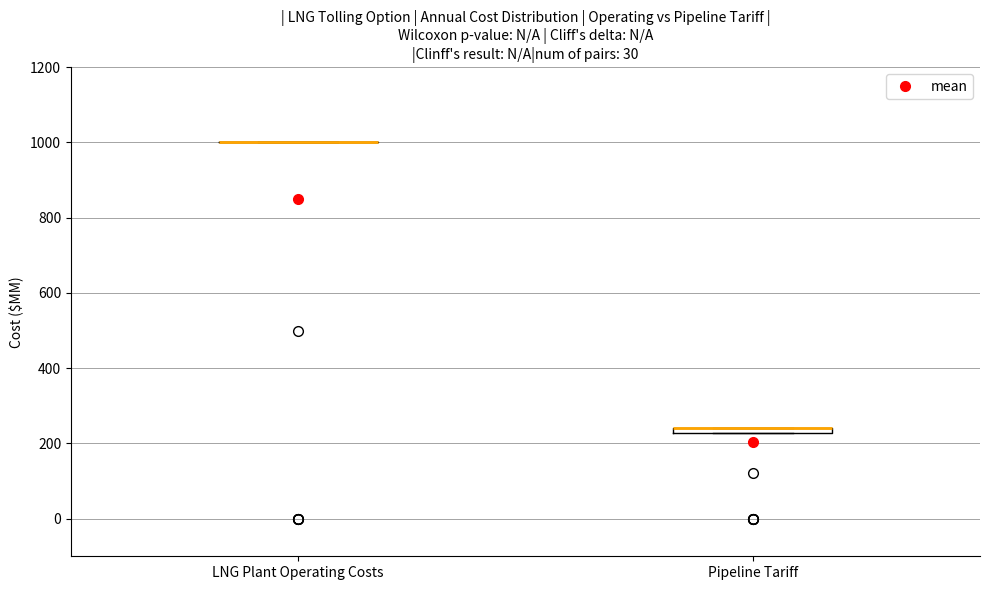

Where is the upper edge of the box for Pipeline Tariff on the y-axis? The values are not printed on the chart, so give them approximately, as read against the axis.

240